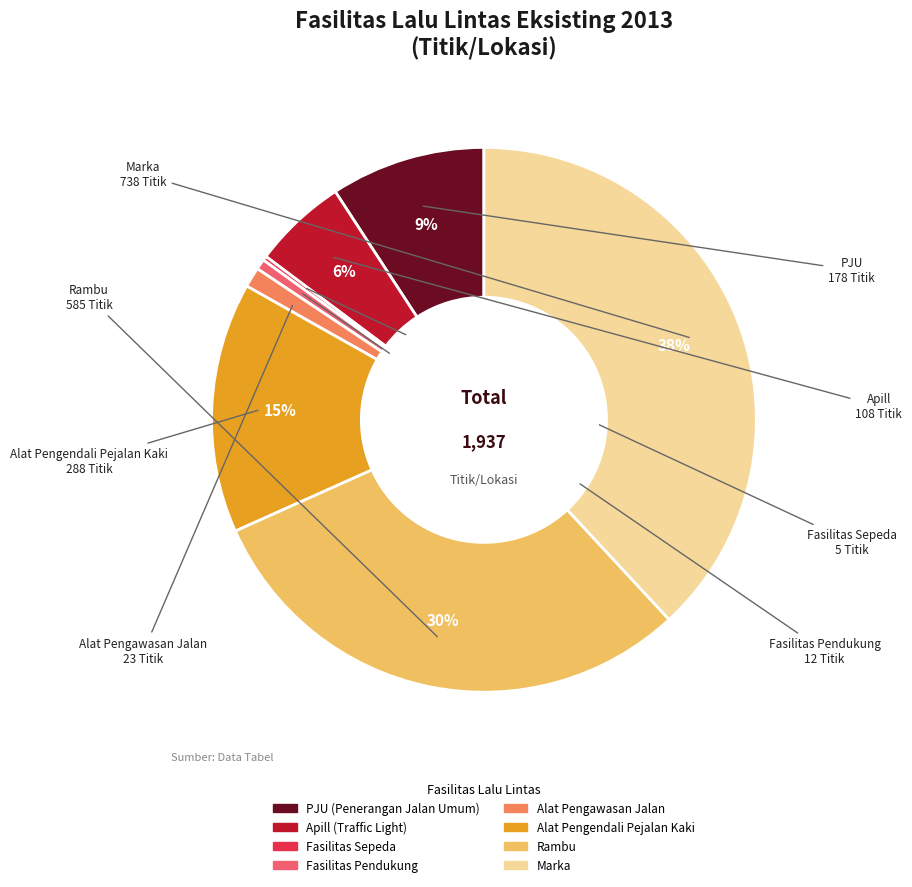

To the nearest percent, what percentage of the pie is Alat Pengendali Pejalan Kaki?

15%